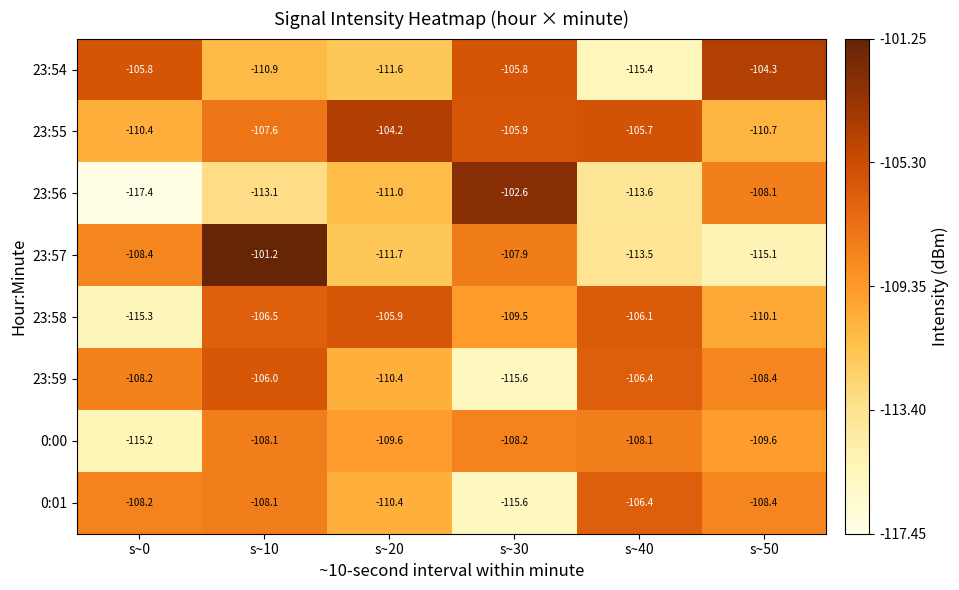

Is it true that 23:58 equals -106.1 at s~40?

True